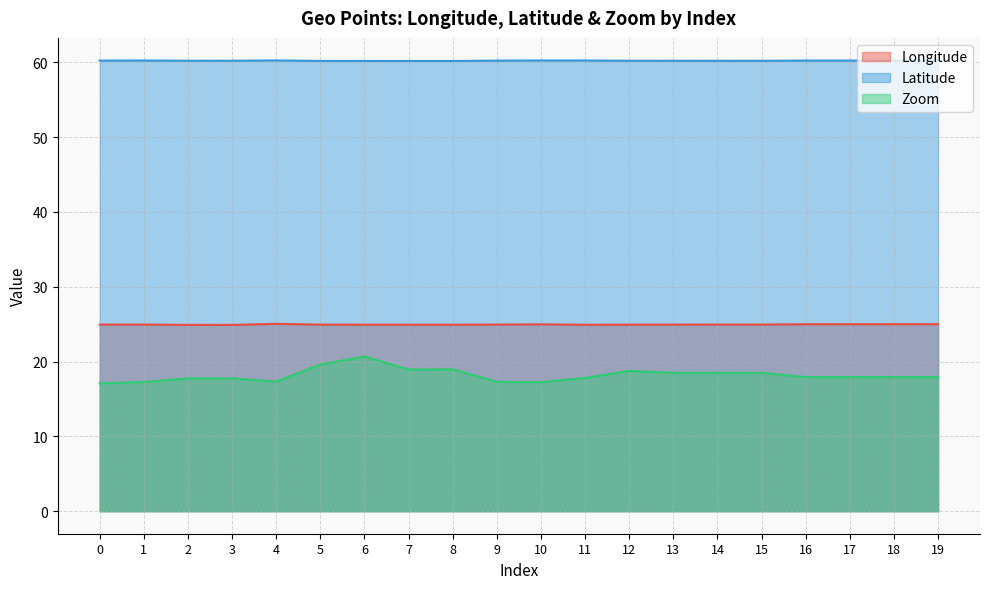

Where is Longitude nearest to the value 24?

3